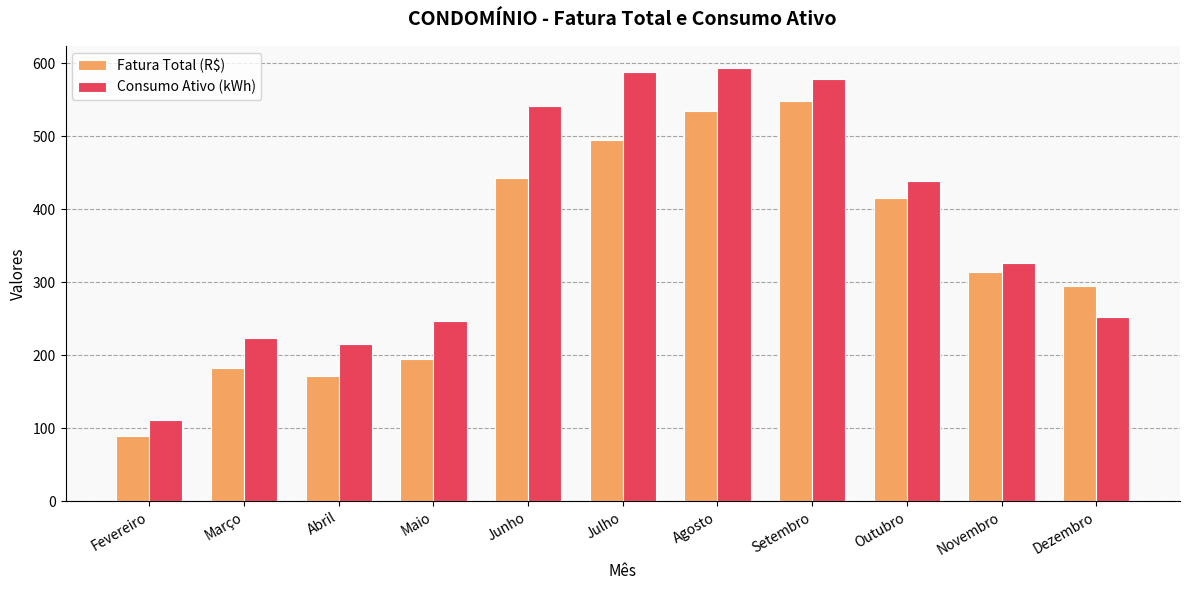

Which category has the highest value across all series?

Agosto